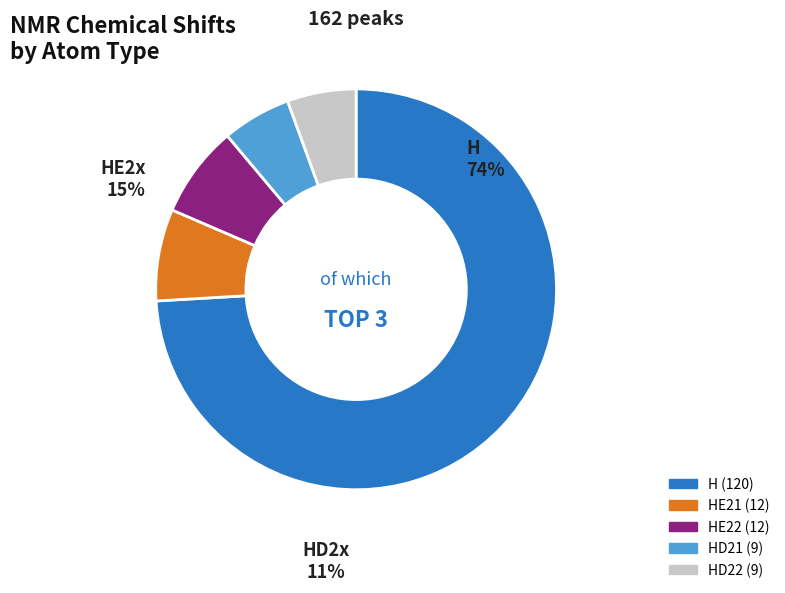

Is it true that H is 83% of the pie?

False